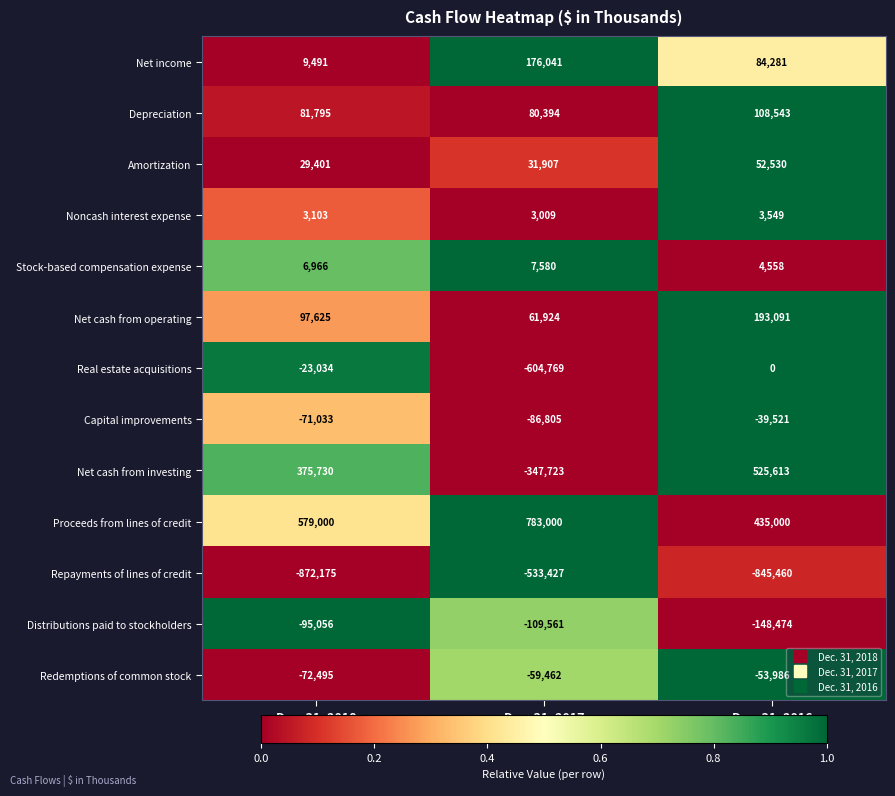

Which series has the widest spread of values?

Net cash from investing